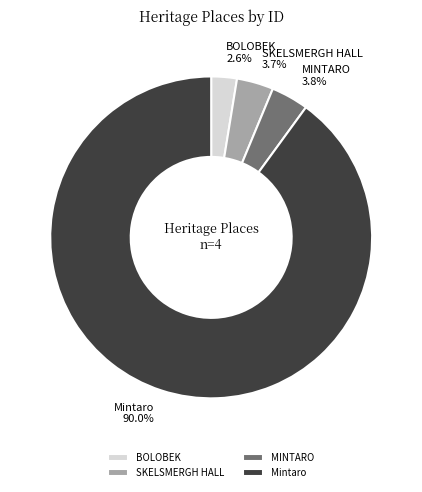

Which category has the biggest portion of the pie?

Mintaro